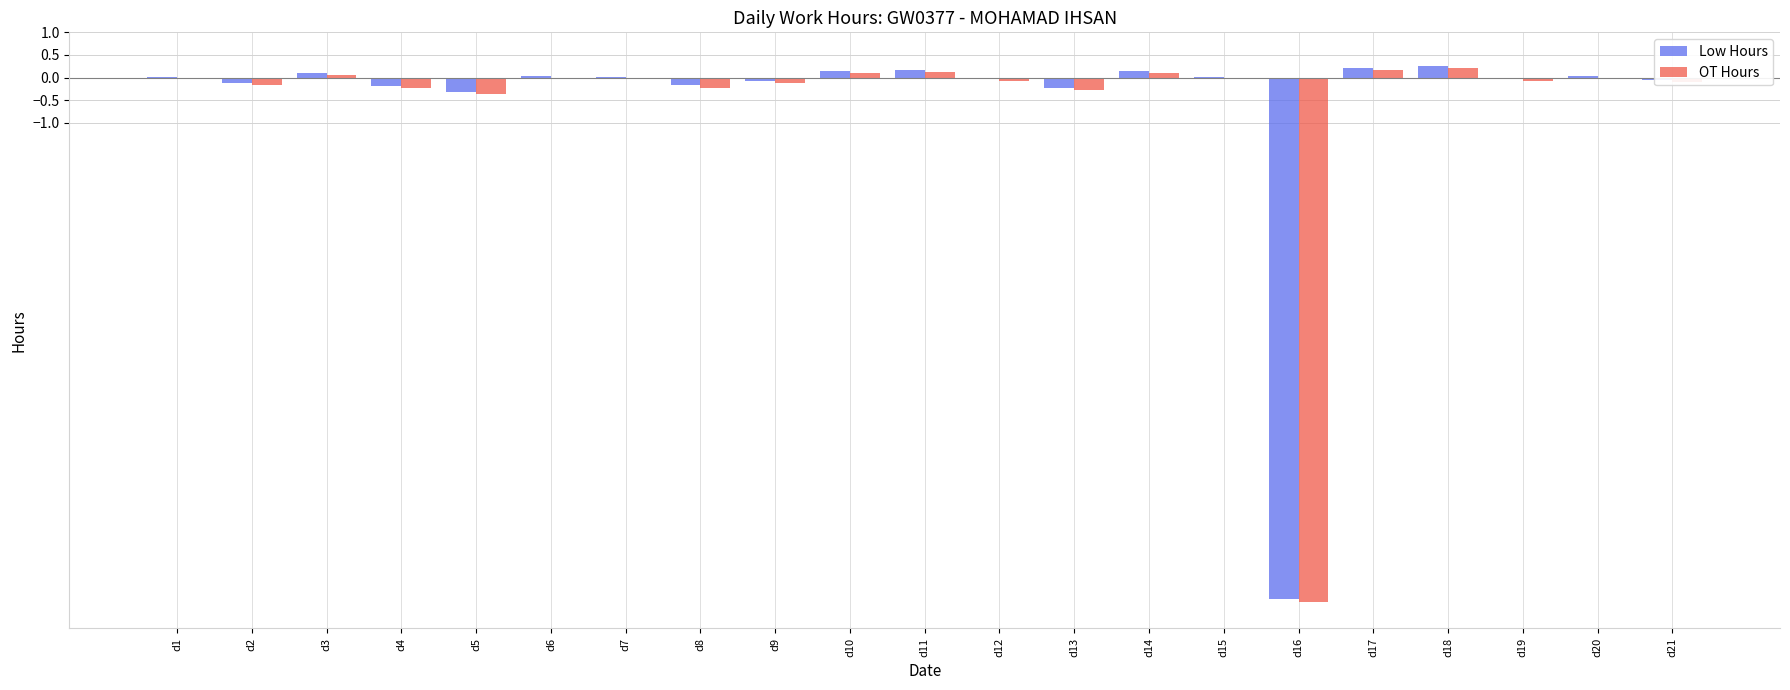

Is the value of Low Hours at d18 greater than the value of OT Hours at d9?

Yes